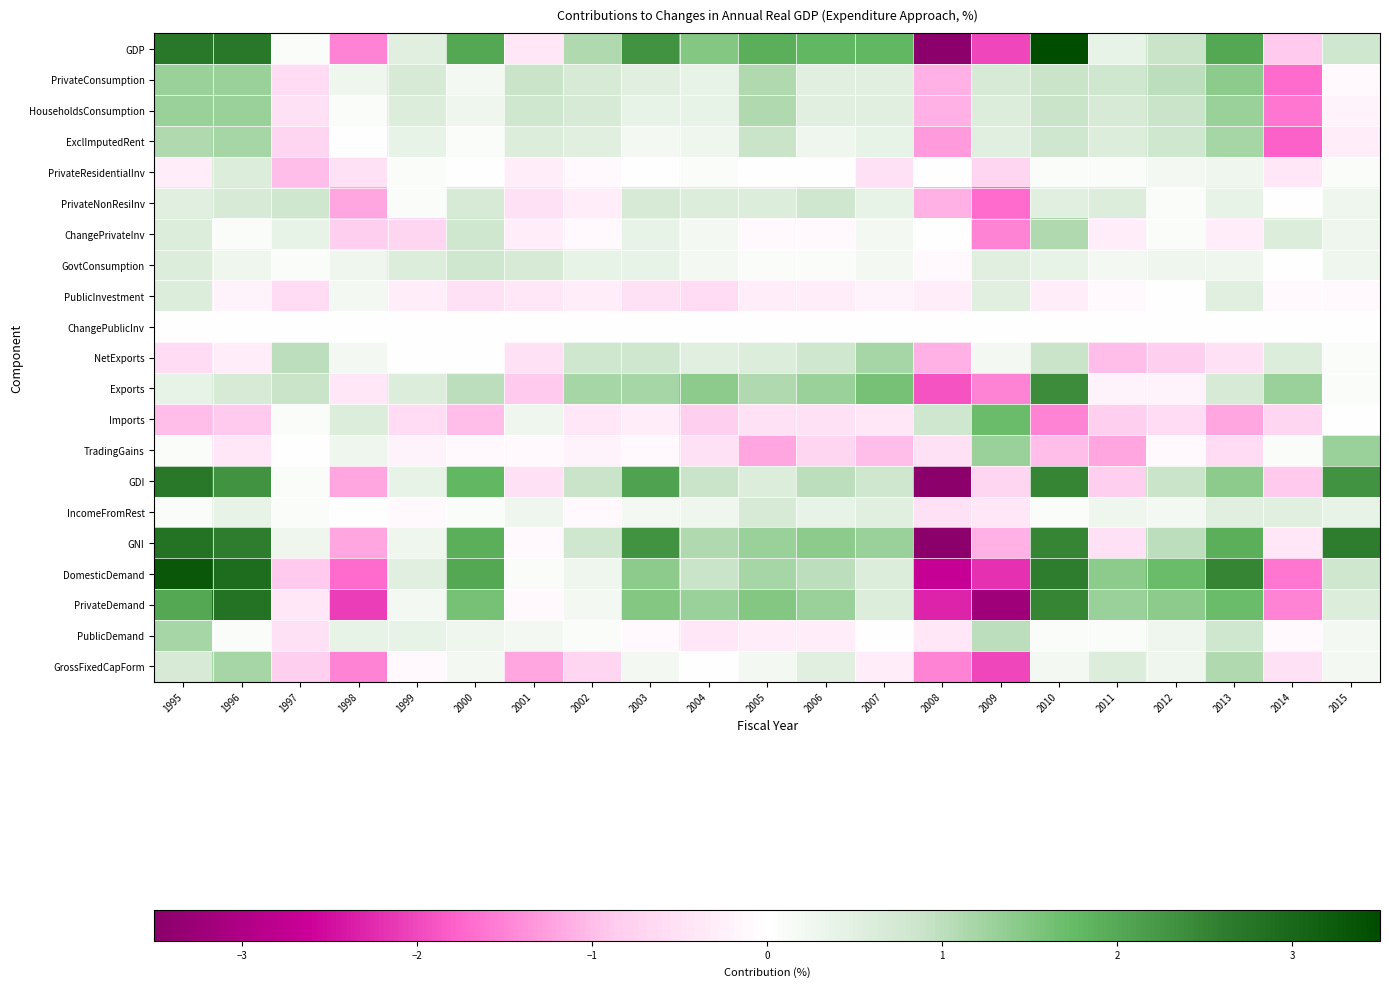

Which series has the widest spread of values?

GNI